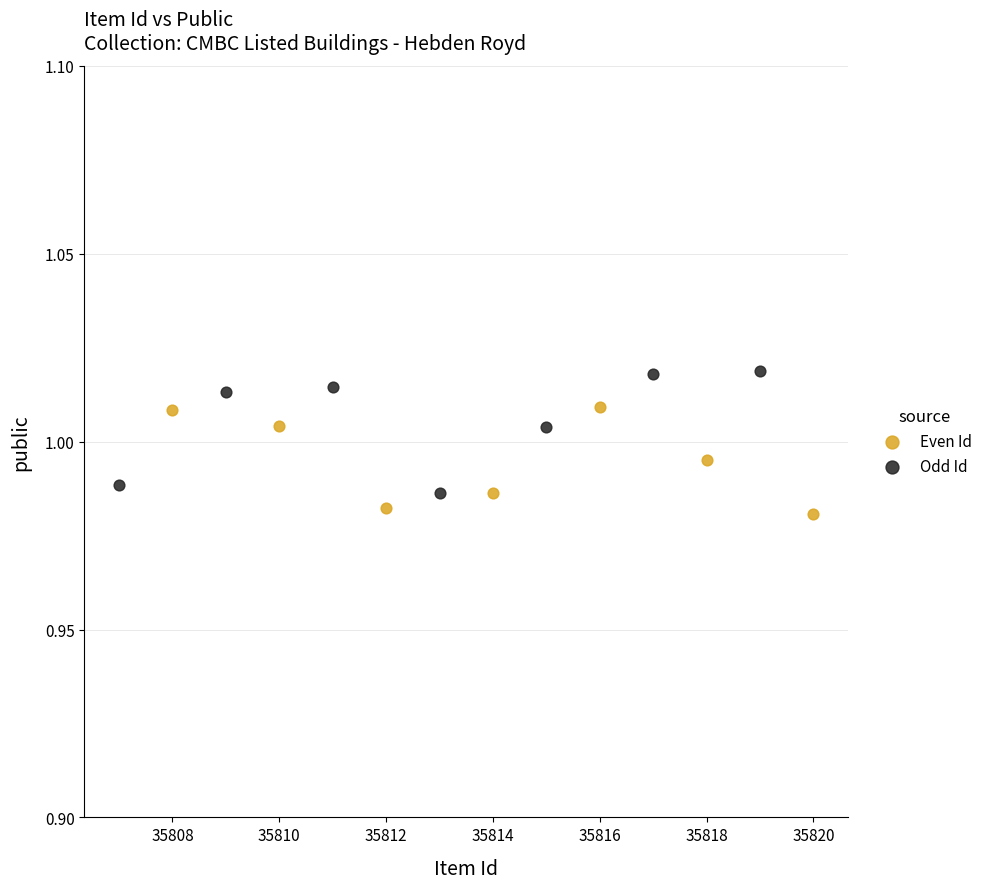

Which series contains the highest Y value?

Odd Id